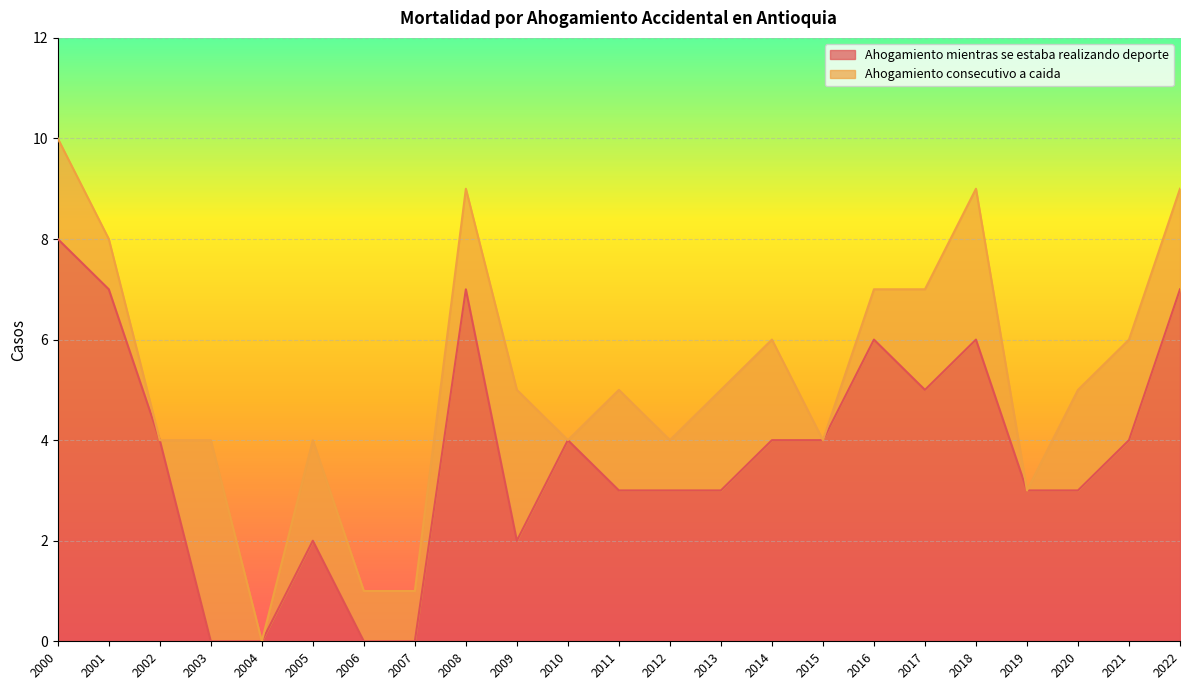

Which label corresponds to the largest value in the chart?

2000